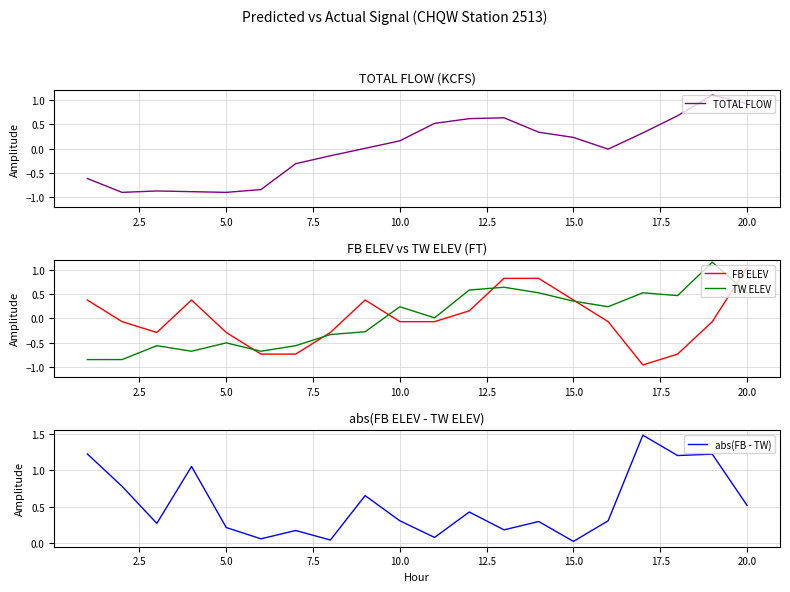

What is the average value of the abs(FB - TW) series?

0.5